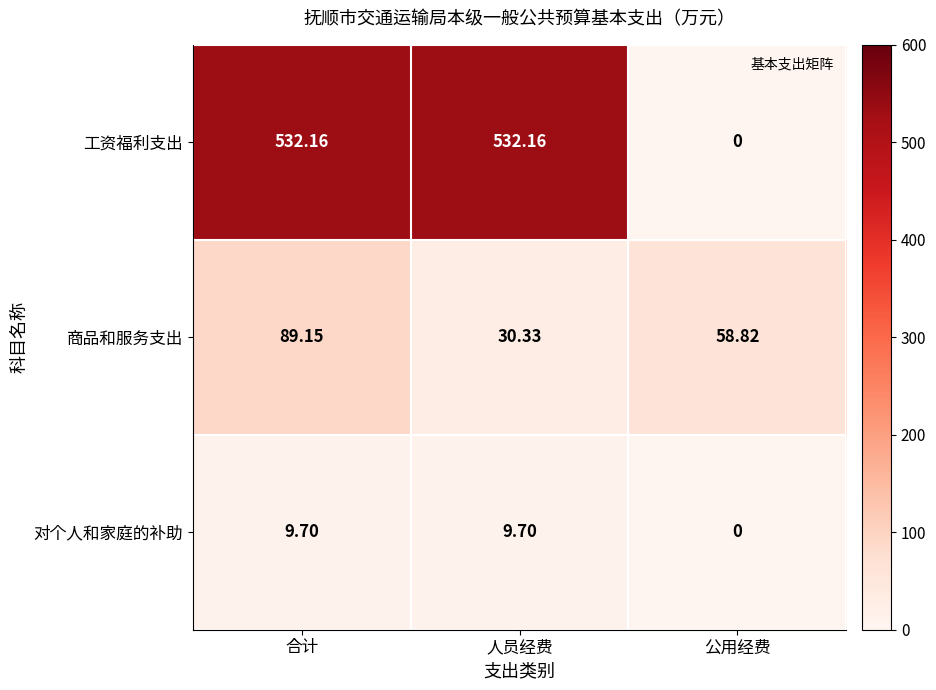

At which label does 工资福利支出 reach its minimum?

公用经费